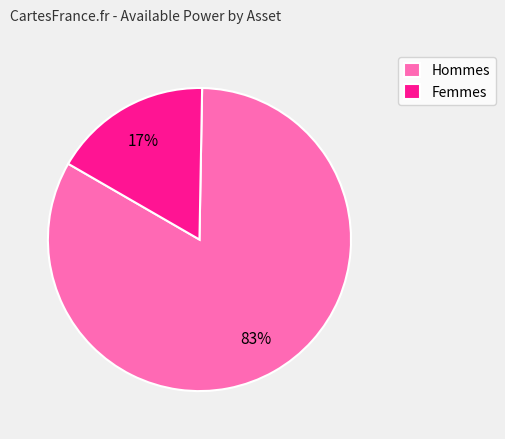

Count the number of slices in the pie.

2